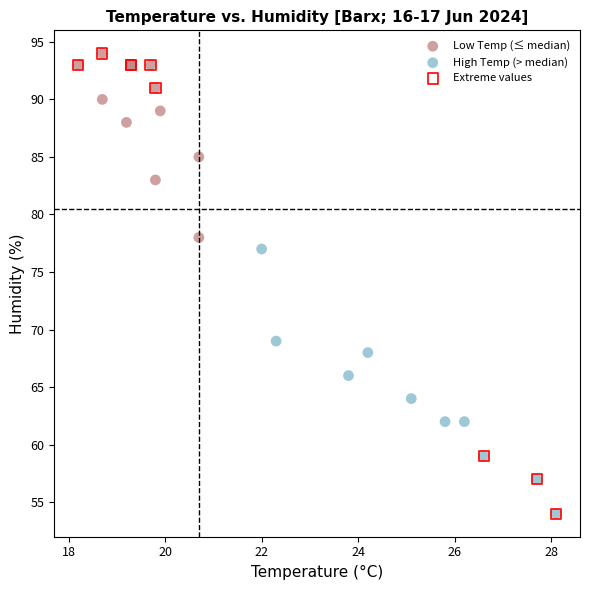

What are all the series names shown in the legend?

Low Temp (≤ median), High Temp (> median), Extreme values